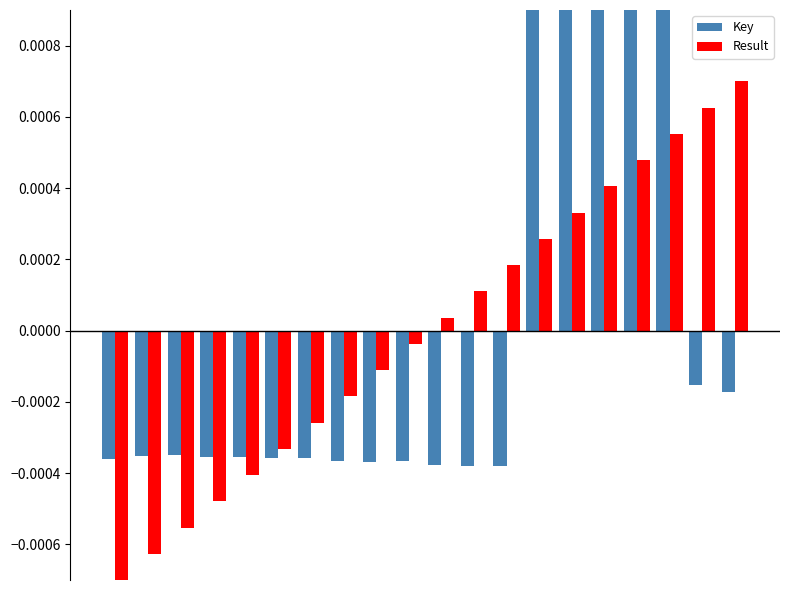

What are all the series names shown in the legend?

Key, Result